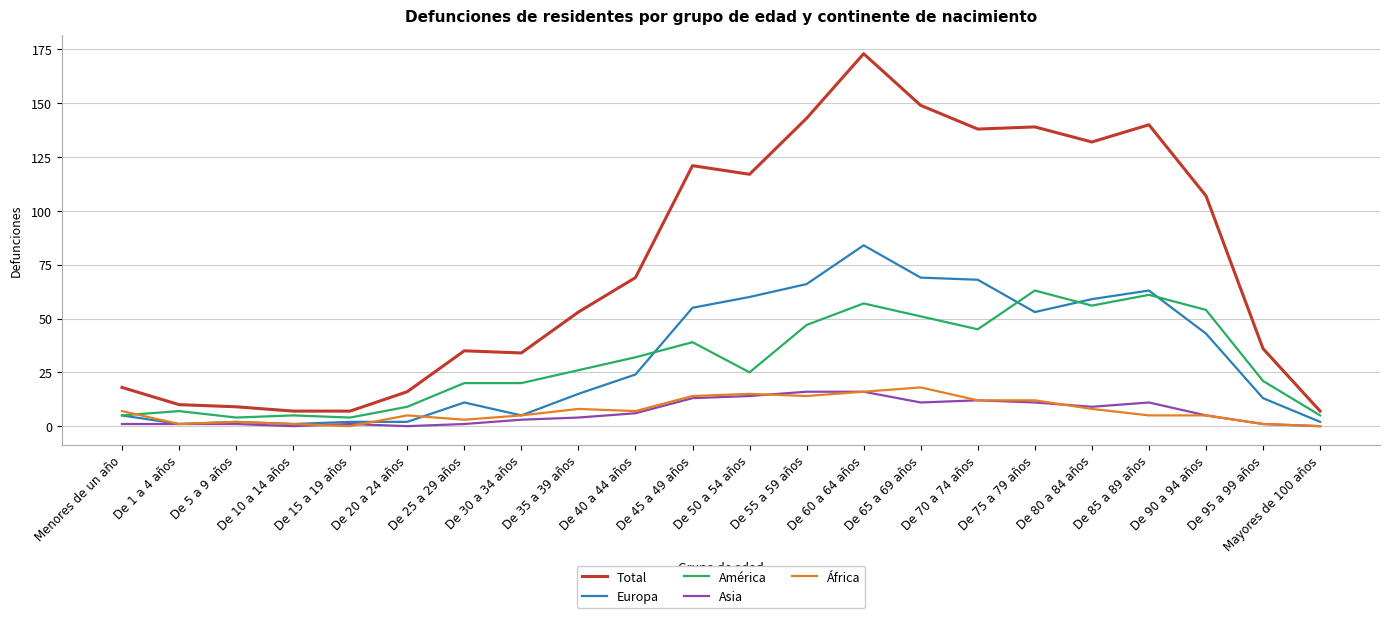

At which category is the sum across all series the highest?

De 60 a 64 años